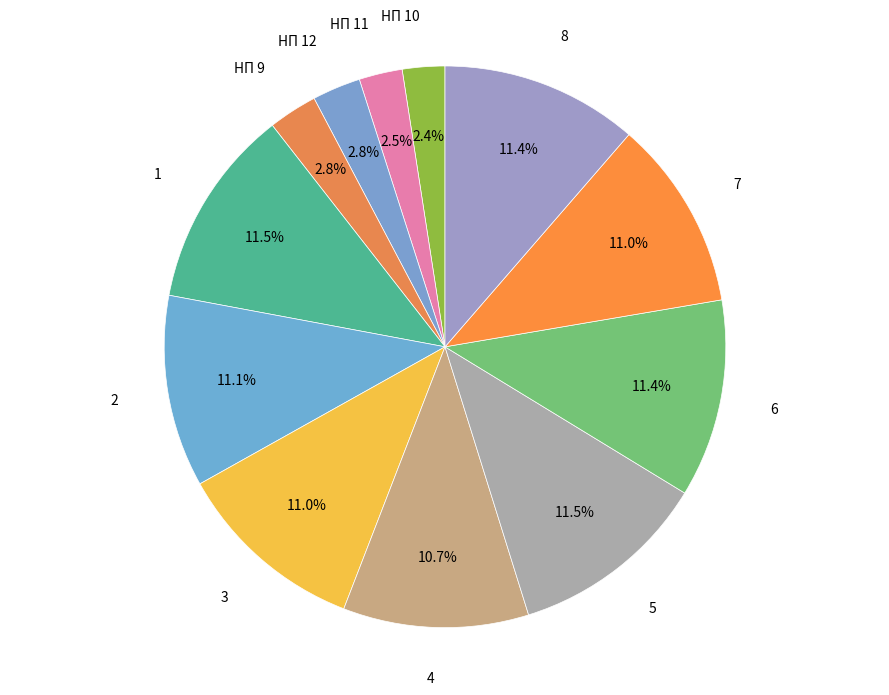

Count the number of slices in the pie.

12